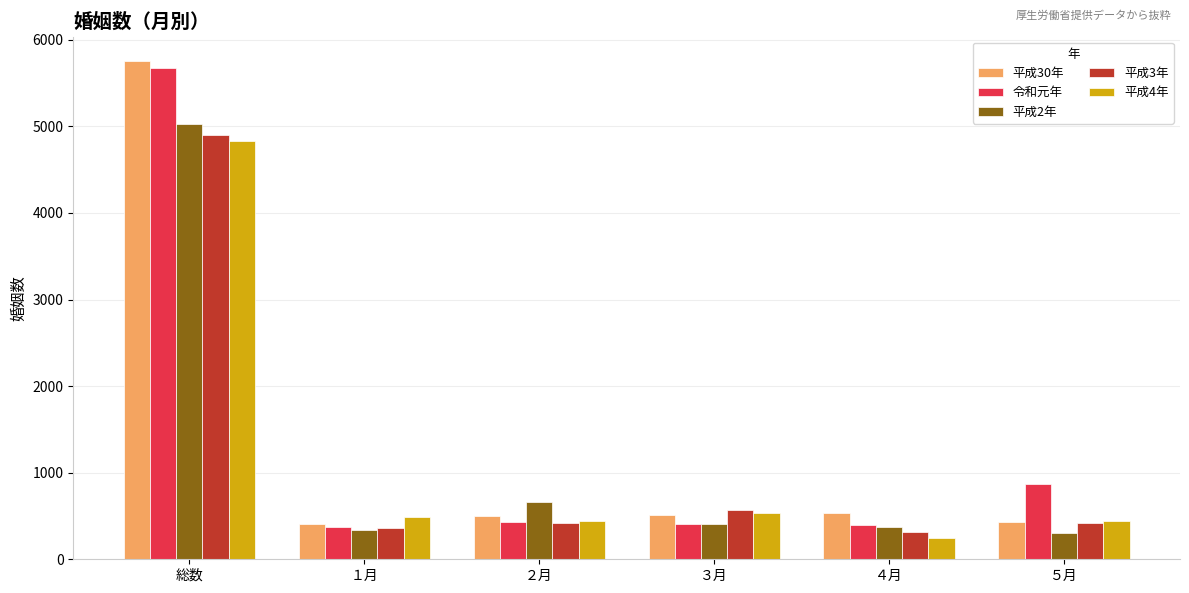

The value of 平成4年 at ２月 is 445. True or false?

True